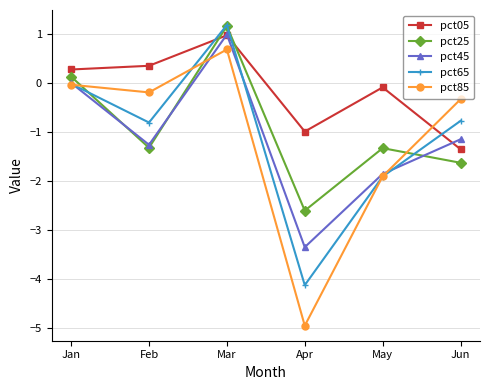

What is the difference between the highest and lowest values at Feb?

1.7